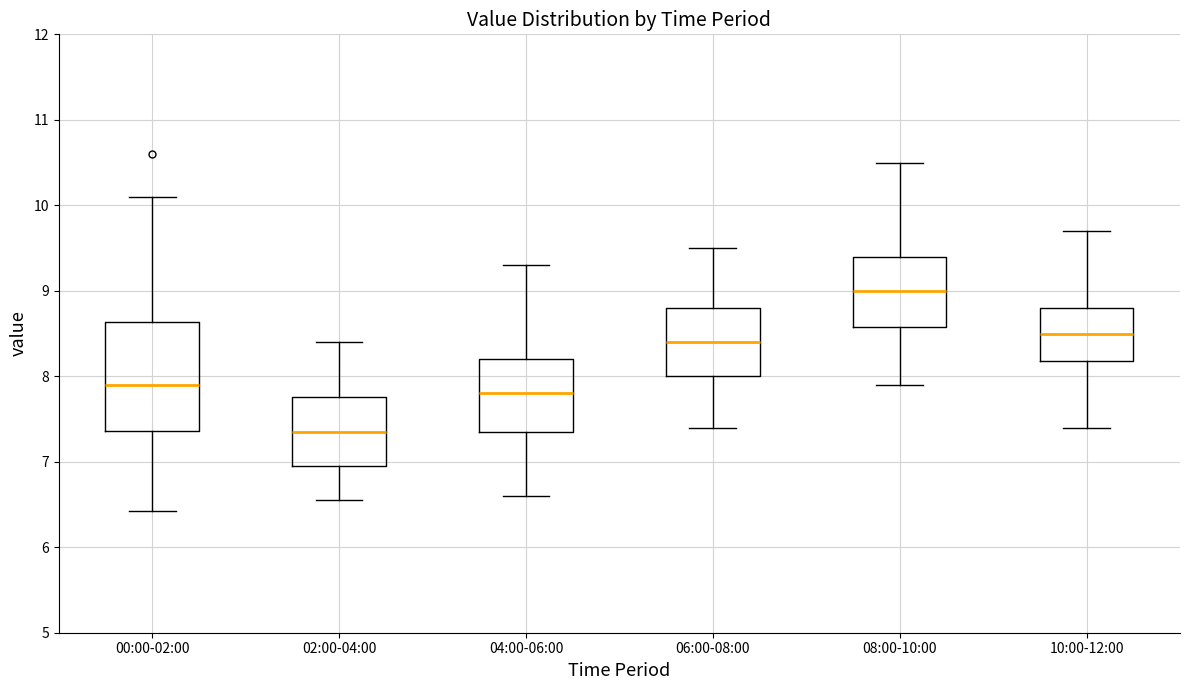

Reading left to right, read every box against the y-axis: the position of its median line, the range the box covers, and the ends of its whiskers. The values are not printed on the chart, so give them approximately, as read against the axis.

00:00-02:00: median 7.9, box 7.4 to 8.6, whiskers 6.4 to 10.1
02:00-04:00: median 7.4, box 7.0 to 7.8, whiskers 6.6 to 8.4
04:00-06:00: median 7.8, box 7.4 to 8.2, whiskers 6.6 to 9.3
06:00-08:00: median 8.4, box 8.0 to 8.8, whiskers 7.4 to 9.5
08:00-10:00: median 9.0, box 8.6 to 9.4, whiskers 7.9 to 10.5
10:00-12:00: median 8.5, box 8.2 to 8.8, whiskers 7.4 to 9.7